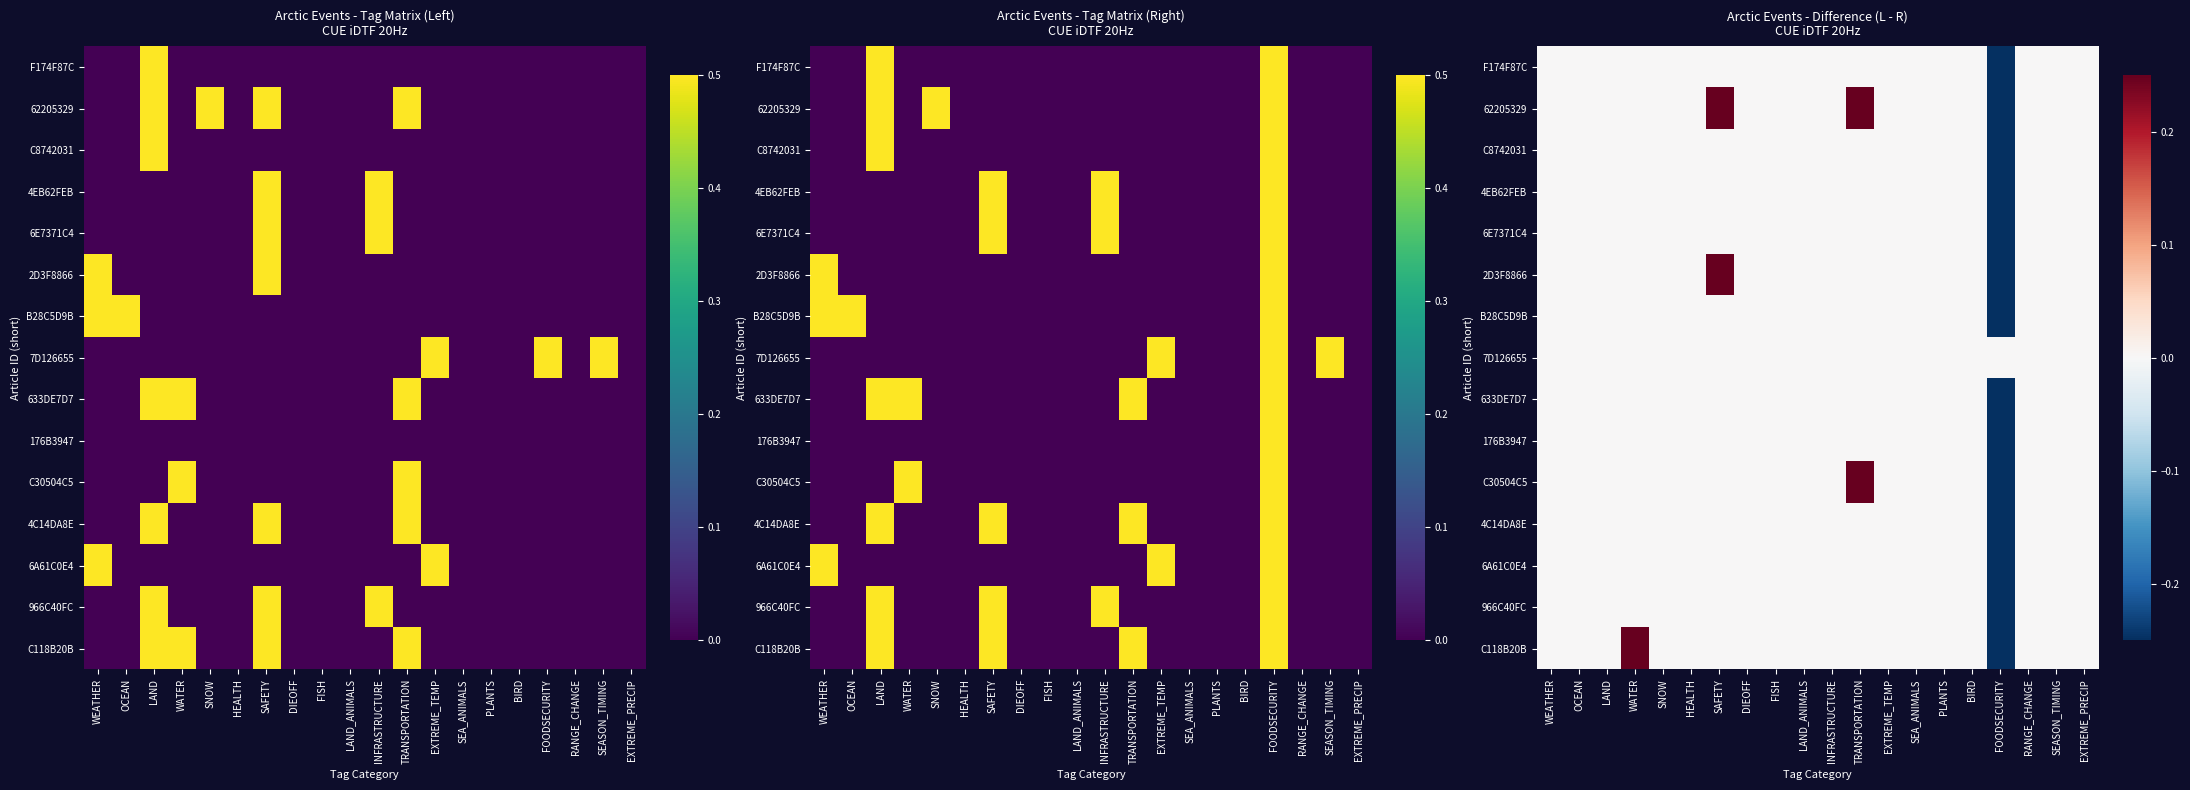

Which series changed the most between PLANTS and FOODSECURITY?

F174F87C